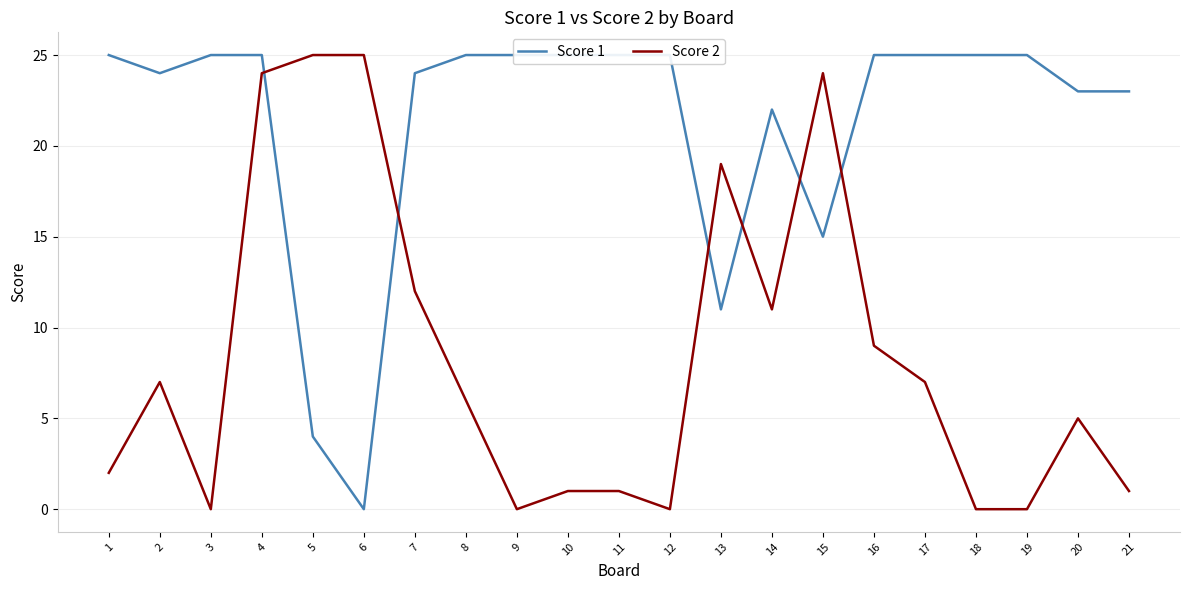

Where is the first local maximum for Score 1?

14